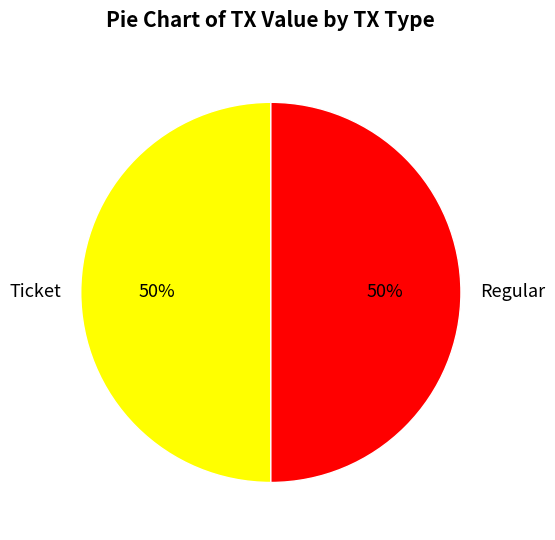

The Regular slice represents 63% of the pie. True or false?

False